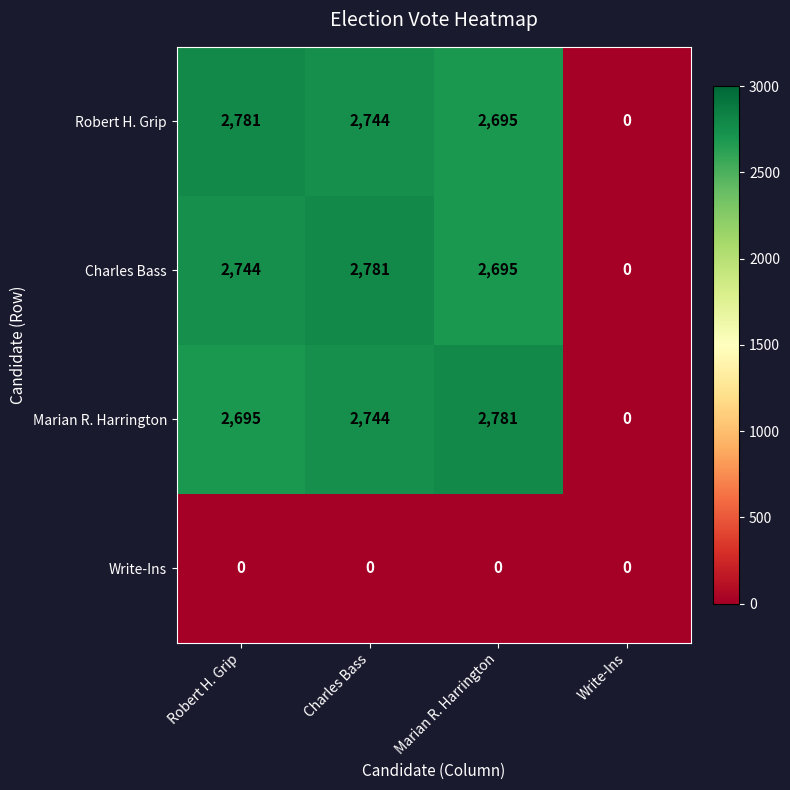

Reading left to right, what are all the values shown in this chart?

Robert H. Grip: Robert H. Grip=2781	Charles Bass=2744	Marian R. Harrington=2695	Write-Ins=0
Charles Bass: Robert H. Grip=2744	Charles Bass=2781	Marian R. Harrington=2695	Write-Ins=0
Marian R. Harrington: Robert H. Grip=2695	Charles Bass=2744	Marian R. Harrington=2781	Write-Ins=0
Write-Ins: Robert H. Grip=0	Charles Bass=0	Marian R. Harrington=0	Write-Ins=0